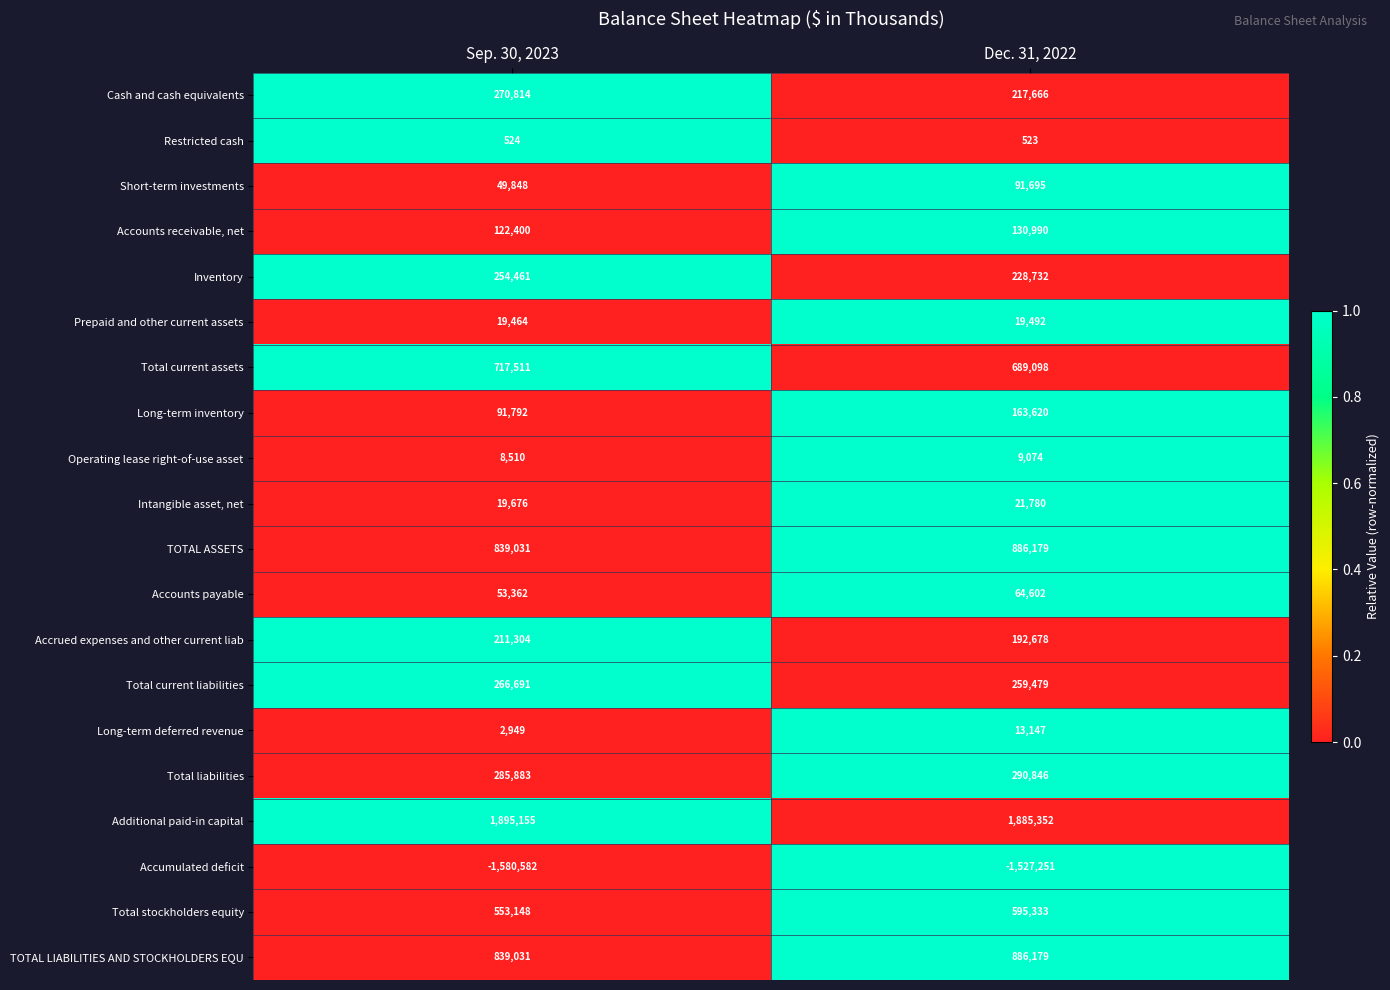

What is the greatest value displayed?

1895155